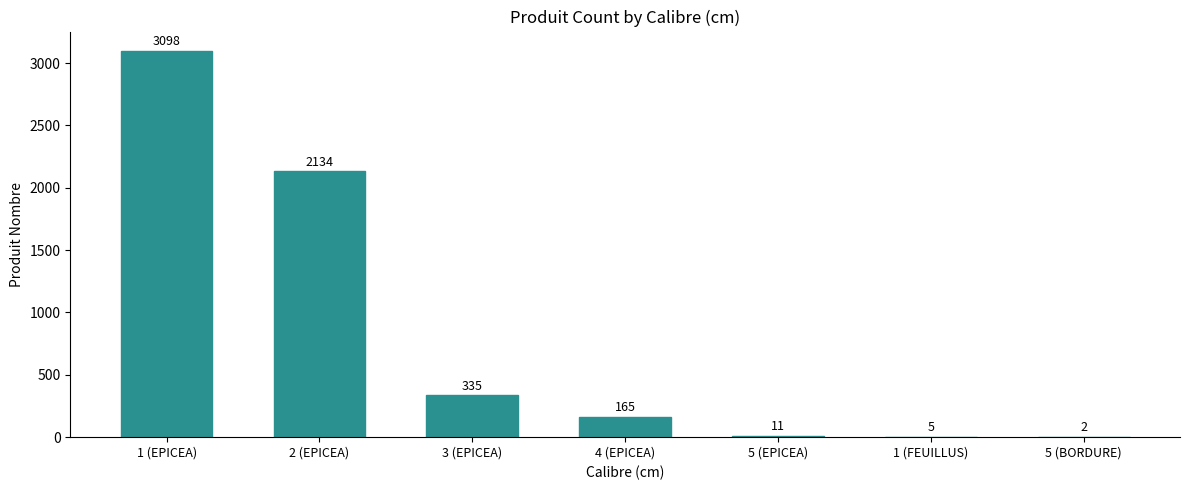

True or false: the data shows 2 at 5 (BORDURE).

True